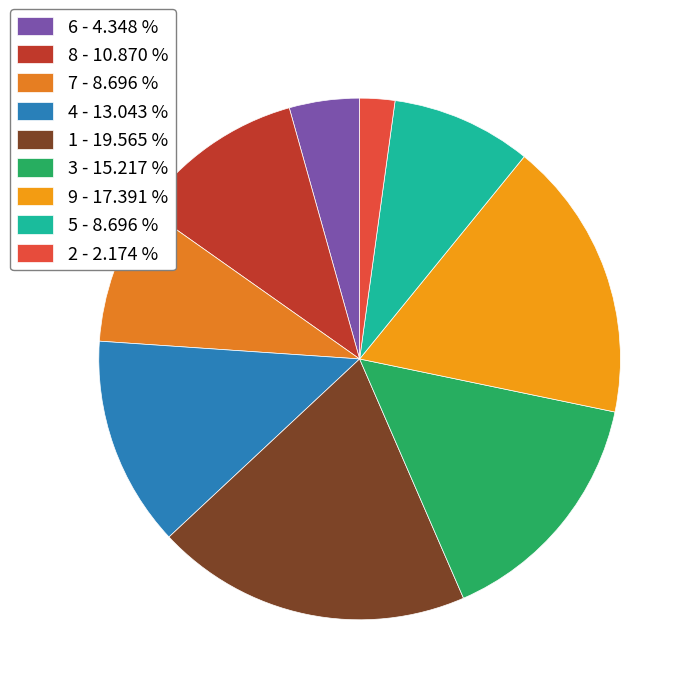

To the nearest percent, what portion does 7 represent?

9%